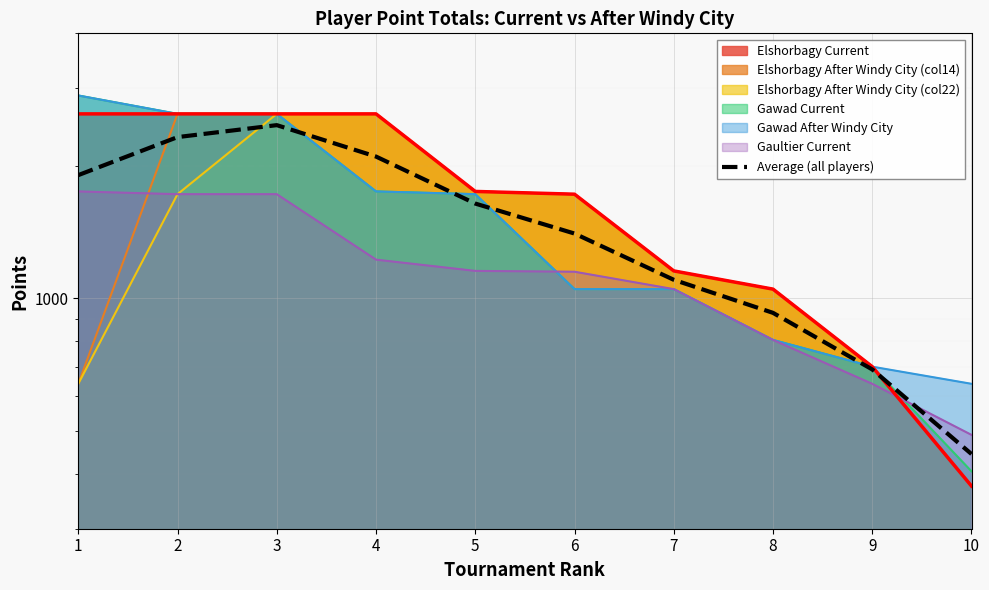

At which label is the value closest to 1459?

6